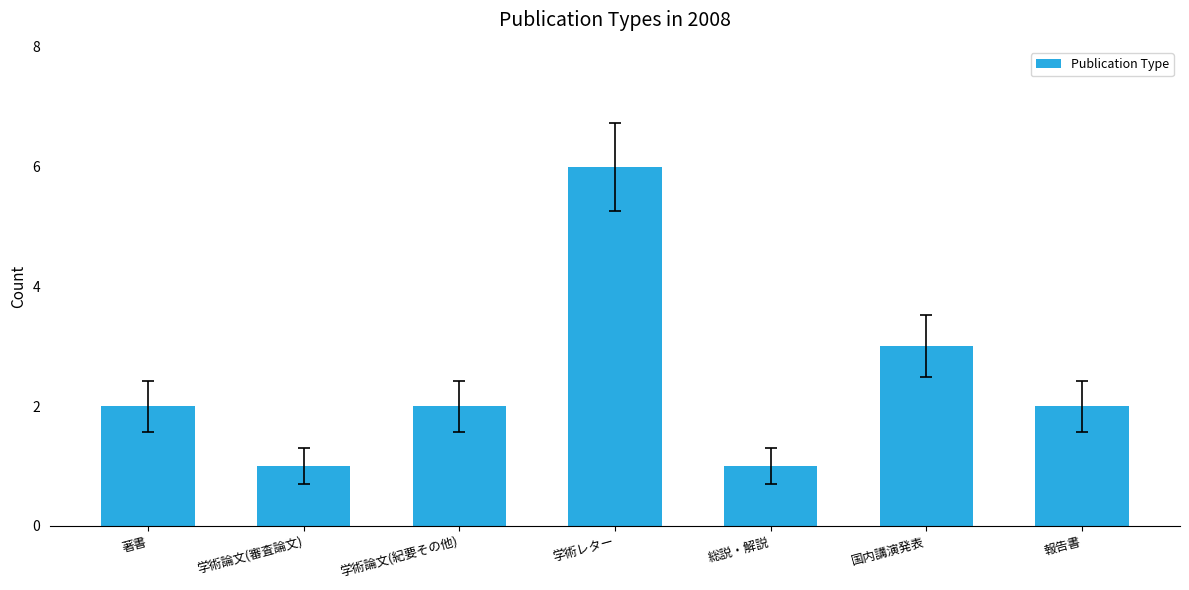

Read the value at 報告書.

2